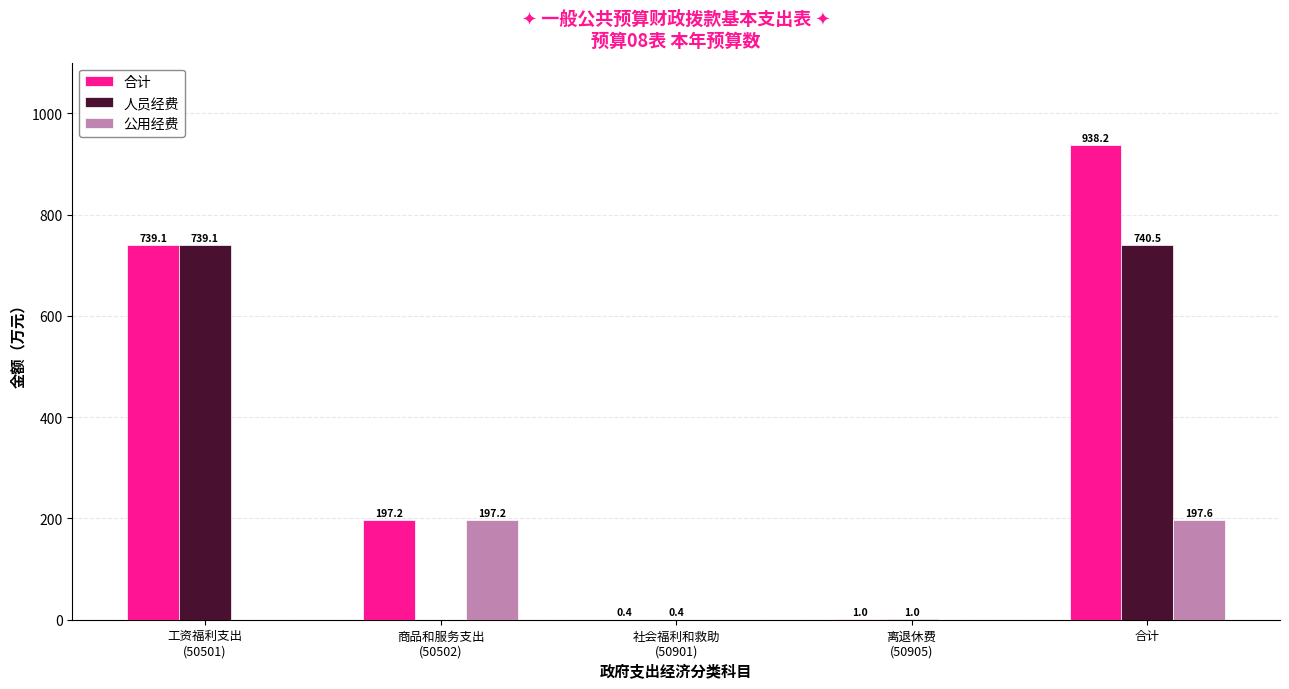

Reading left to right, list all the values displayed in this chart.

合计: 739.1	197.2	0.4	1.0	938.2
人员经费: 739.1	0.0	0.4	1.0	740.5
公用经费: 0.0	197.2	0.0	0.0	197.6